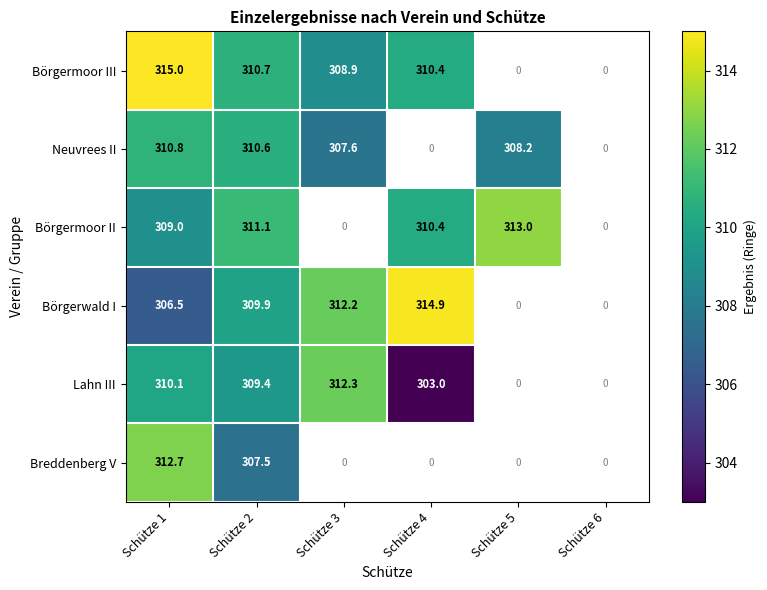

What is the sum of the Börgerwald I values at Schütze 1 and Schütze 3?

618.7